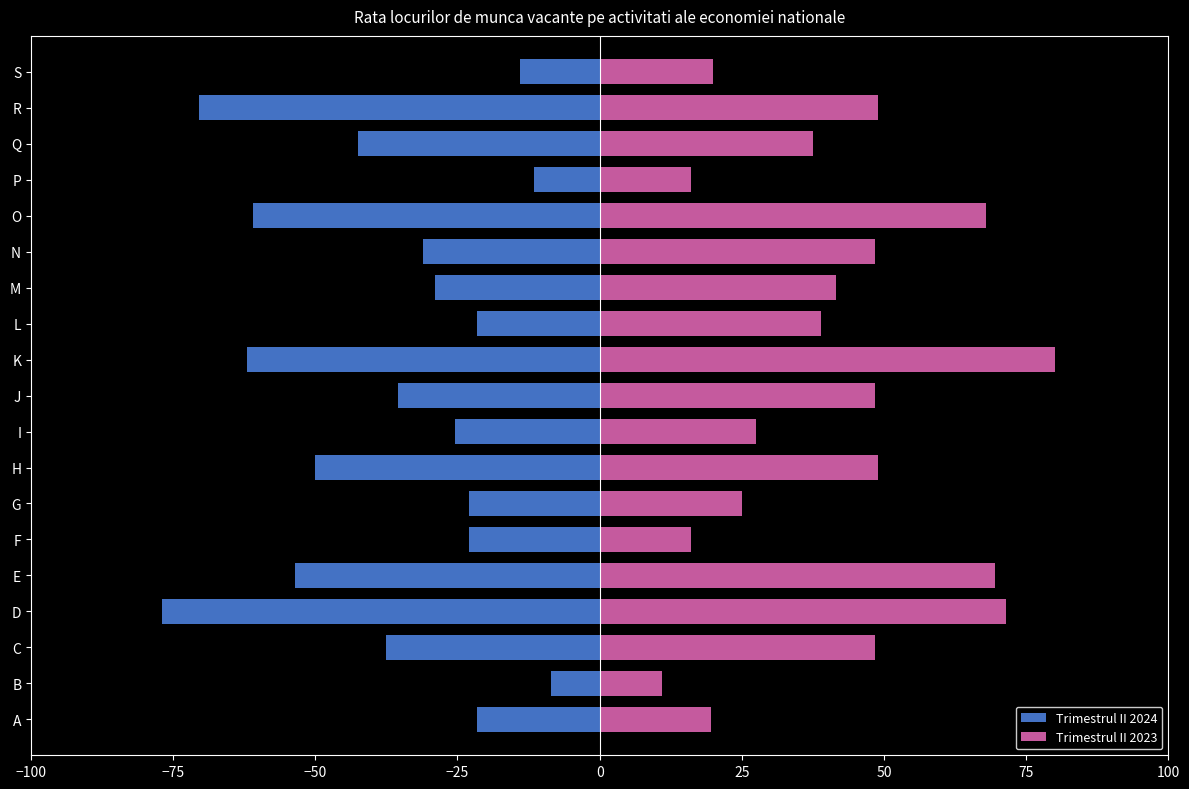

What is the difference between the maximum and minimum values in the Trimestrul II 2024 series?

68.5